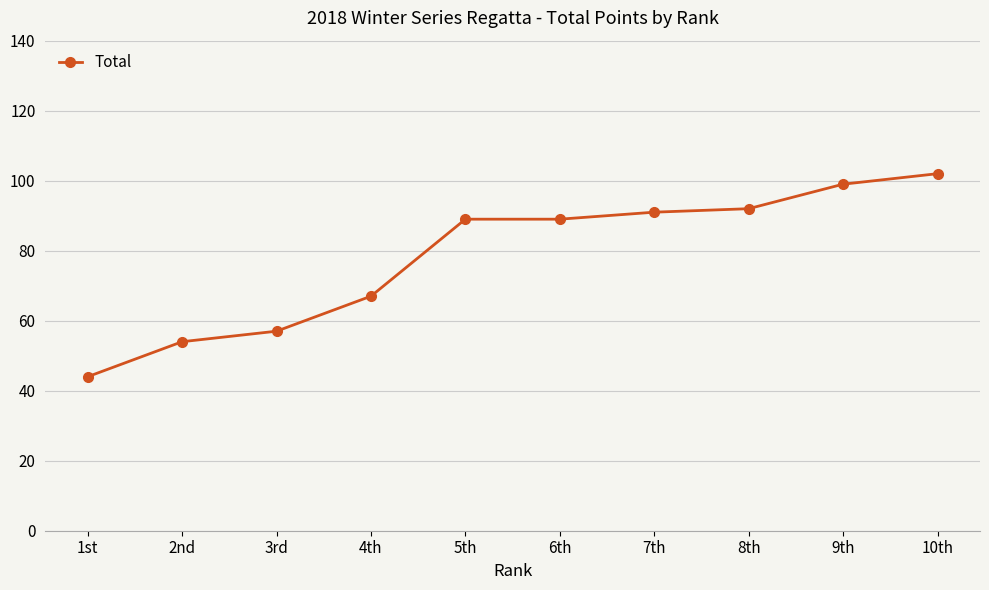

What is the difference between the second highest and second lowest values?

45